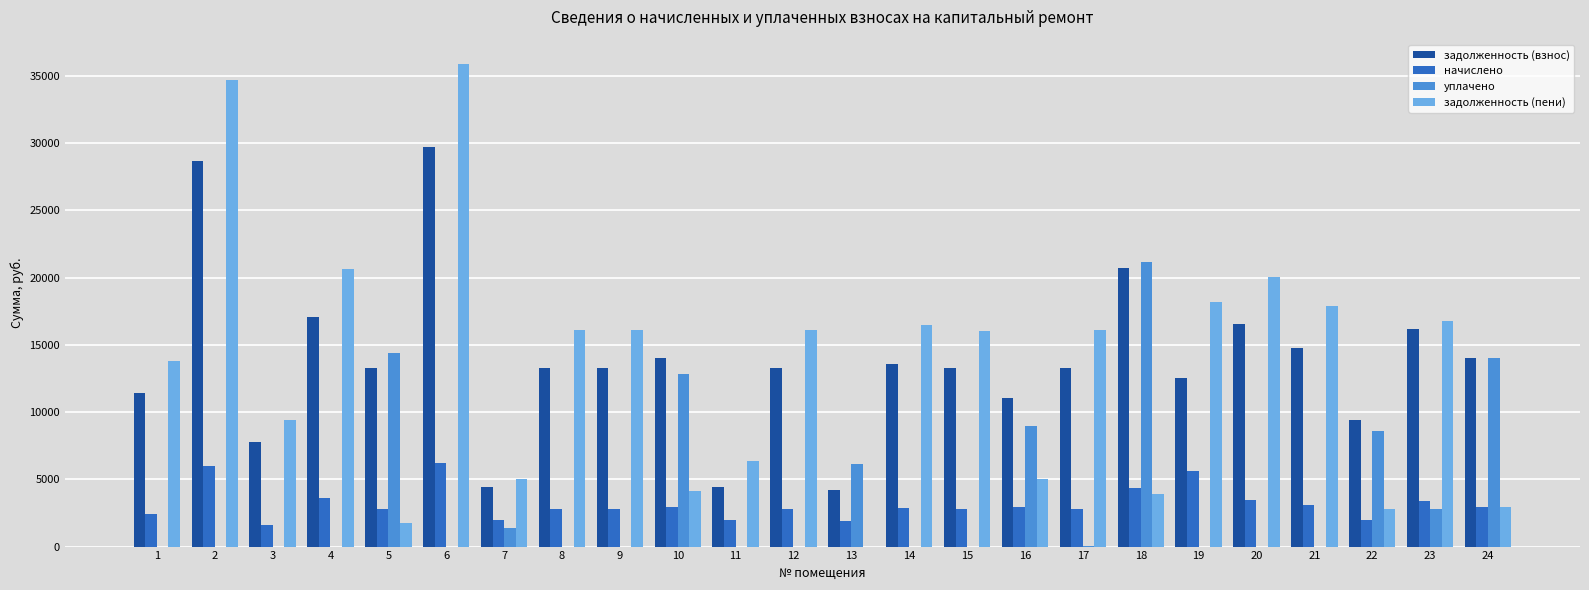

The value of задолженность (взнос) at 8 is 5594.4. True or false?

False